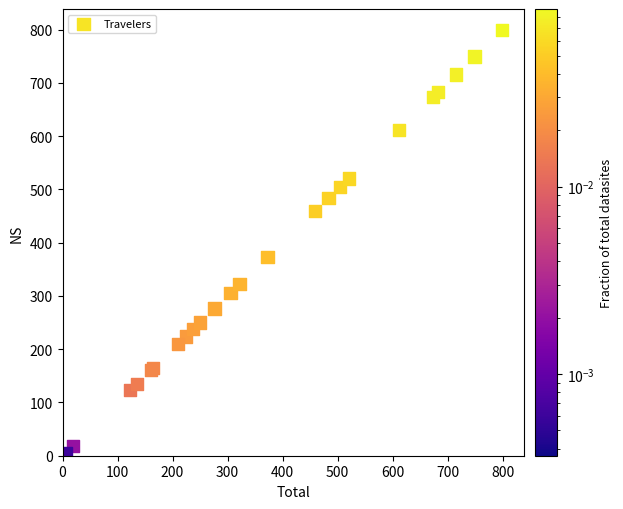

What Y value in the scatter plot is closest to 401?

372.9